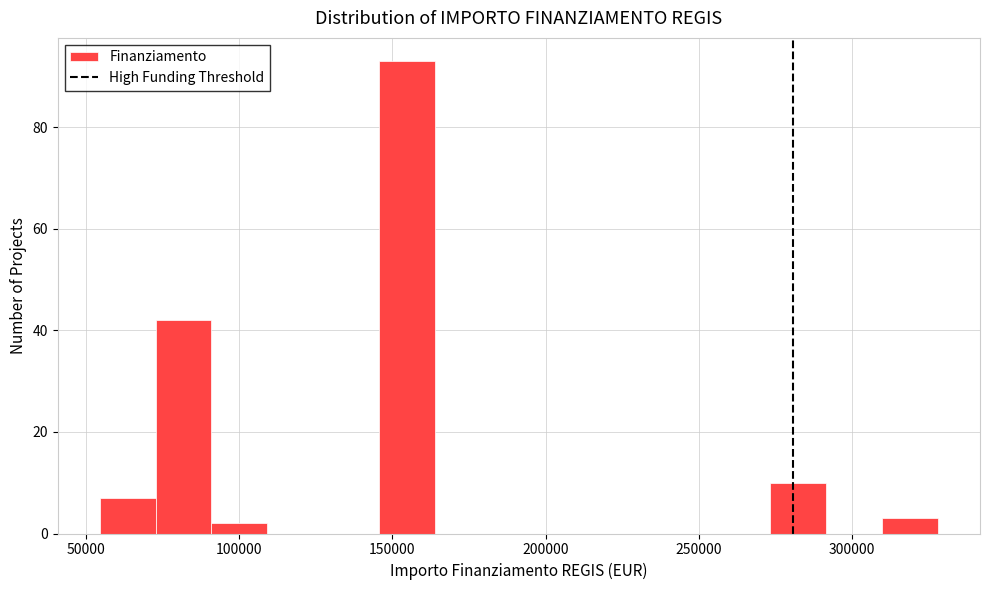

Around what value on the x-axis is the tallest bar? Give the approximate position of its centre, as read against the axis.

155000